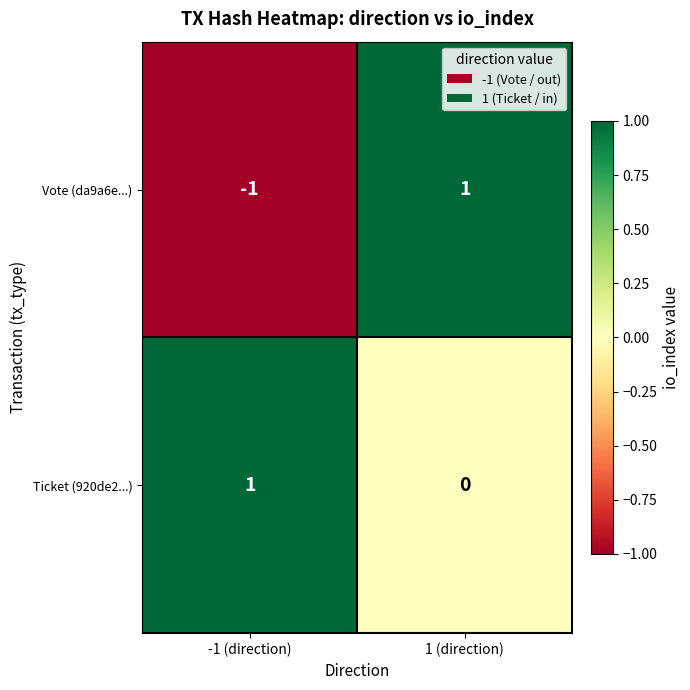

Which series has the largest range (max minus min)?

Vote (da9a6e...)